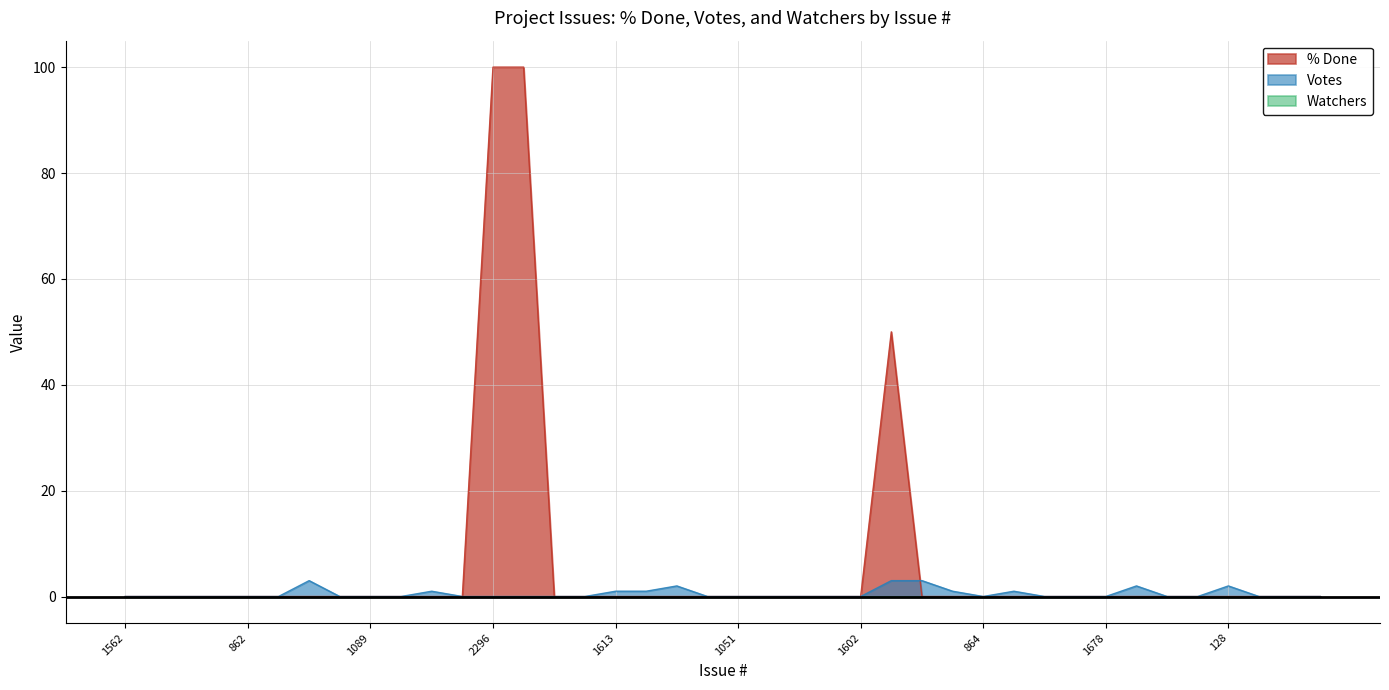

Rank the categories by % Done value from highest to lowest.

2296, 2297, 512, 1562, 1620, 1601, 1075, 862, 910, 974, 994, 1089, 1600, 1618, 2438, 1586, 1597, 1613, 1616, 969, 973, 1051, 1083, 1596, 192, 1602, 180, 181, 864, 895, 918, 1609, 1678, 184, 1076, 1352, 128, 26, 1040, 1604